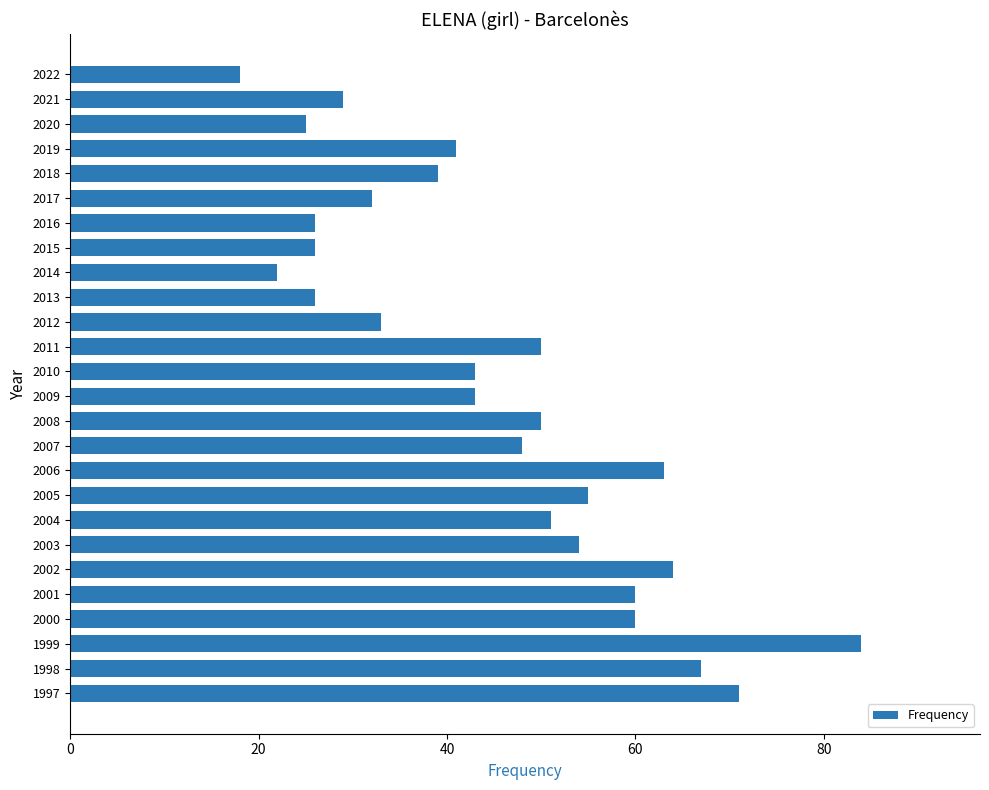

Is it true that the value at 2014 is 11?

False